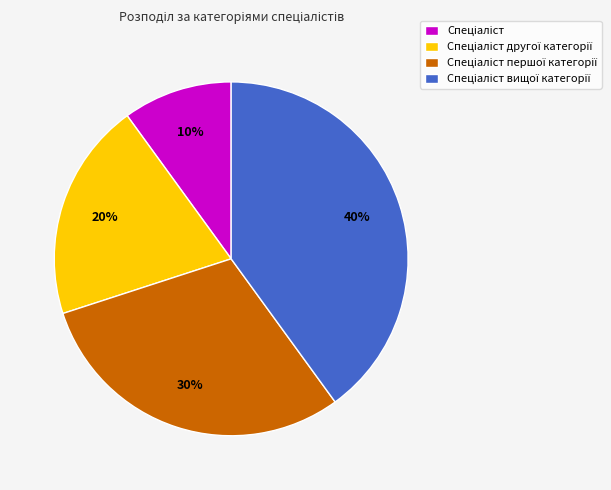

To the nearest percent, what is the average slice percentage?

25%